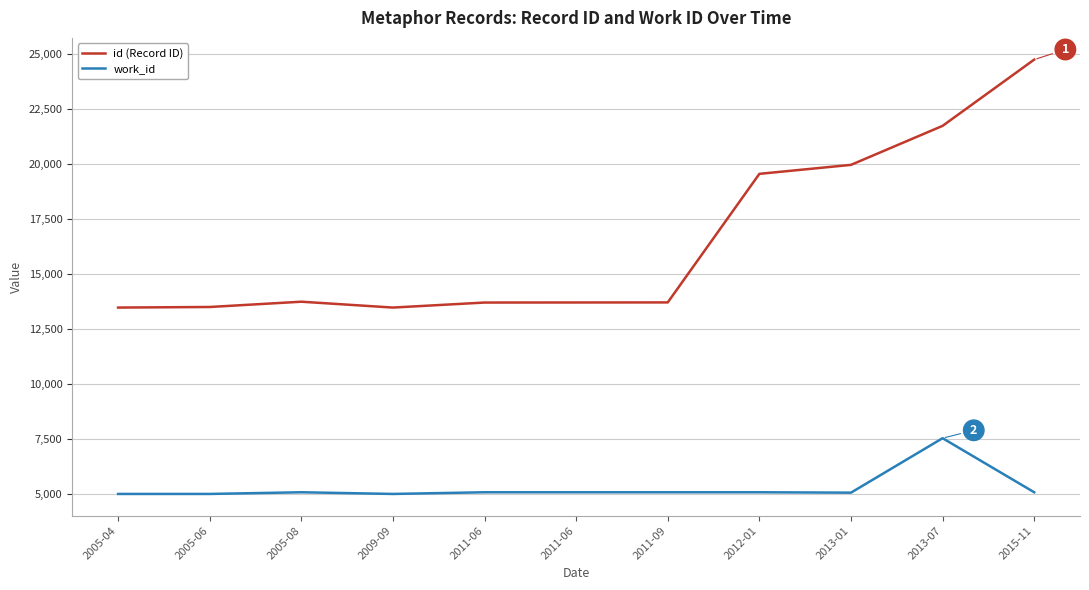

Is this an area chart (filled region under the line)?

No